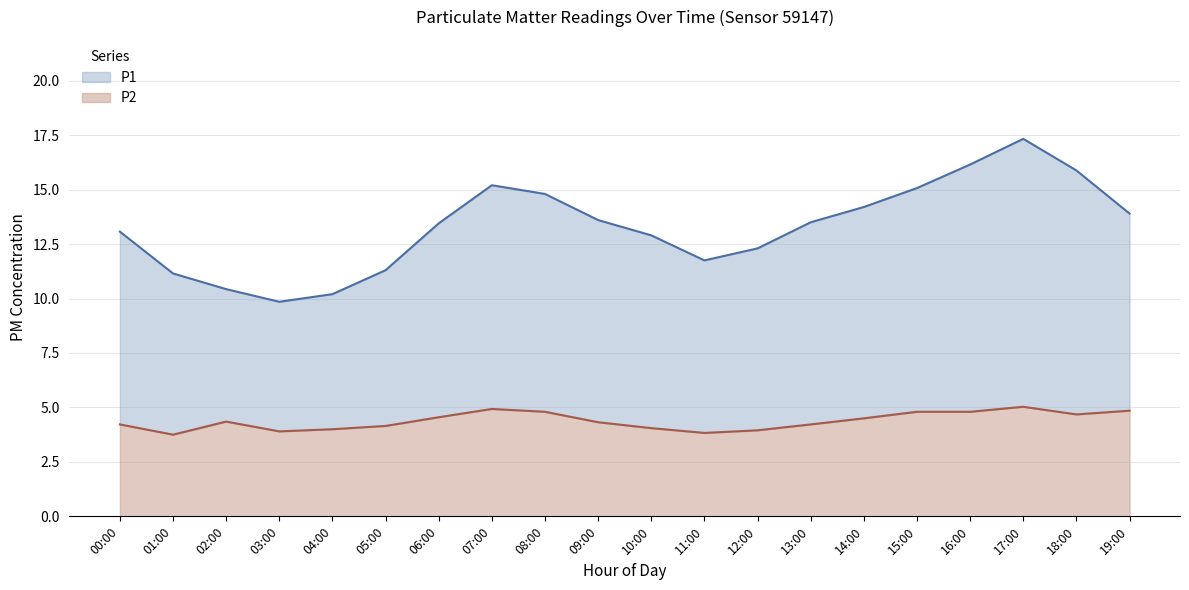

How many data points in P1 are less than 13?

8